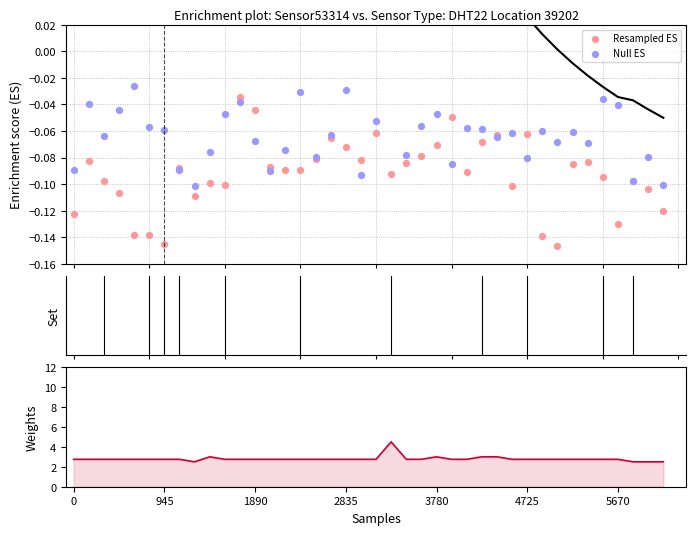

At which category is the sum across all series the highest?

21